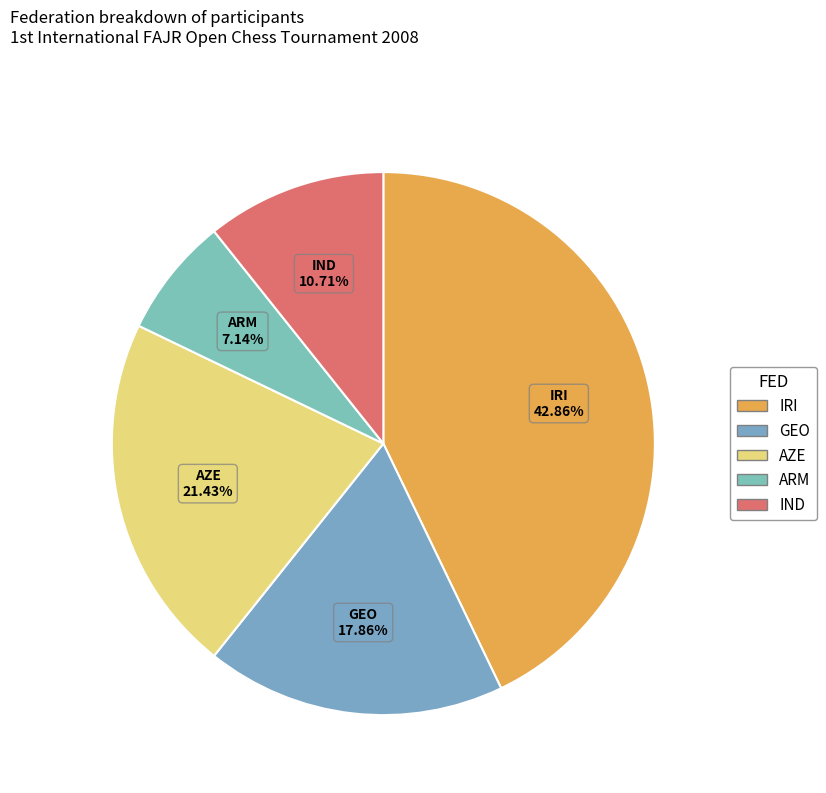

To the nearest percent, what is the average slice percentage?

20%